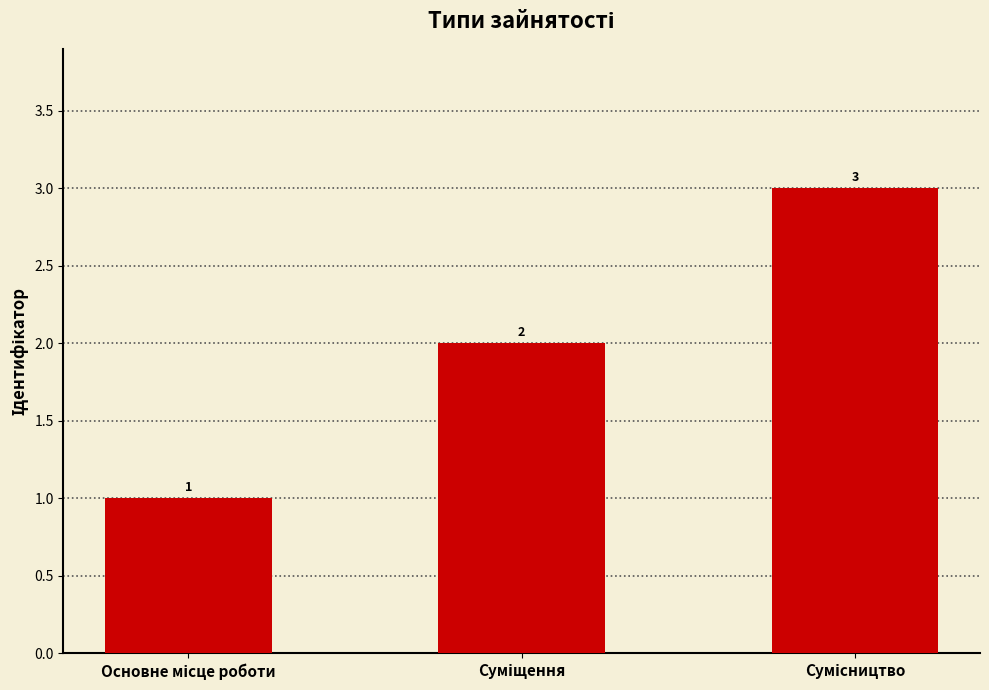

What is the value of the 2nd bar from the left?

2